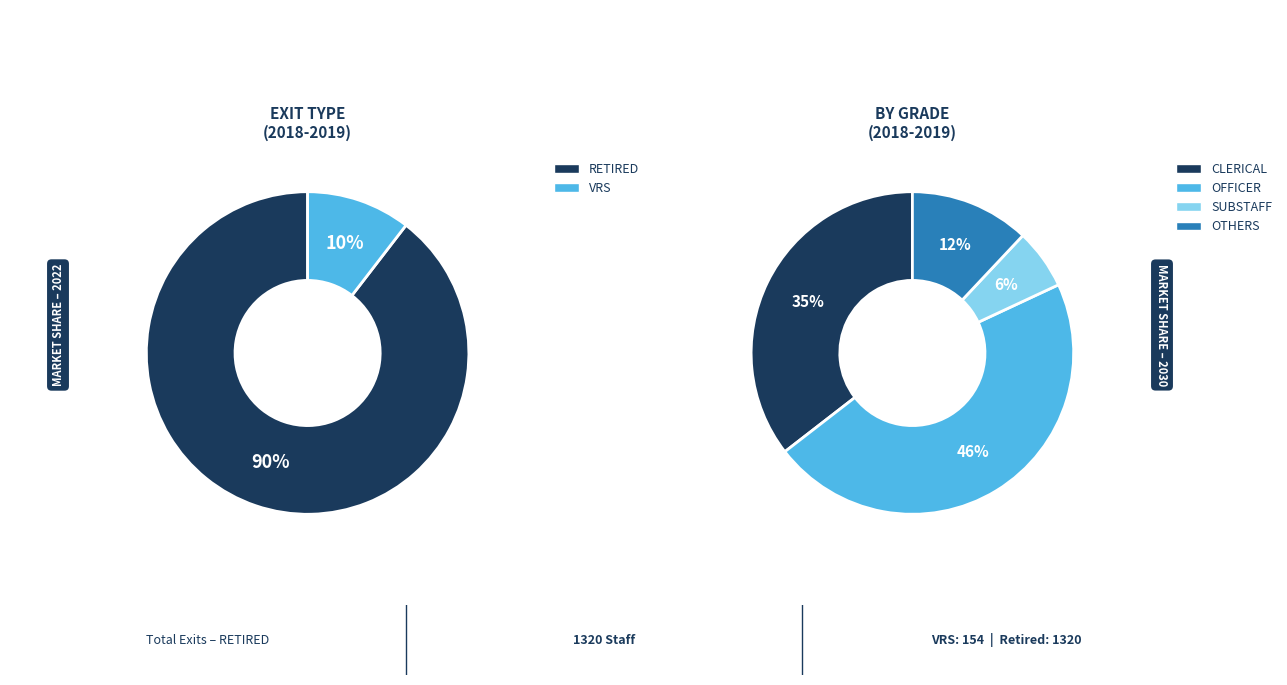

Is it true that TM VI is 1% of the pie?

False